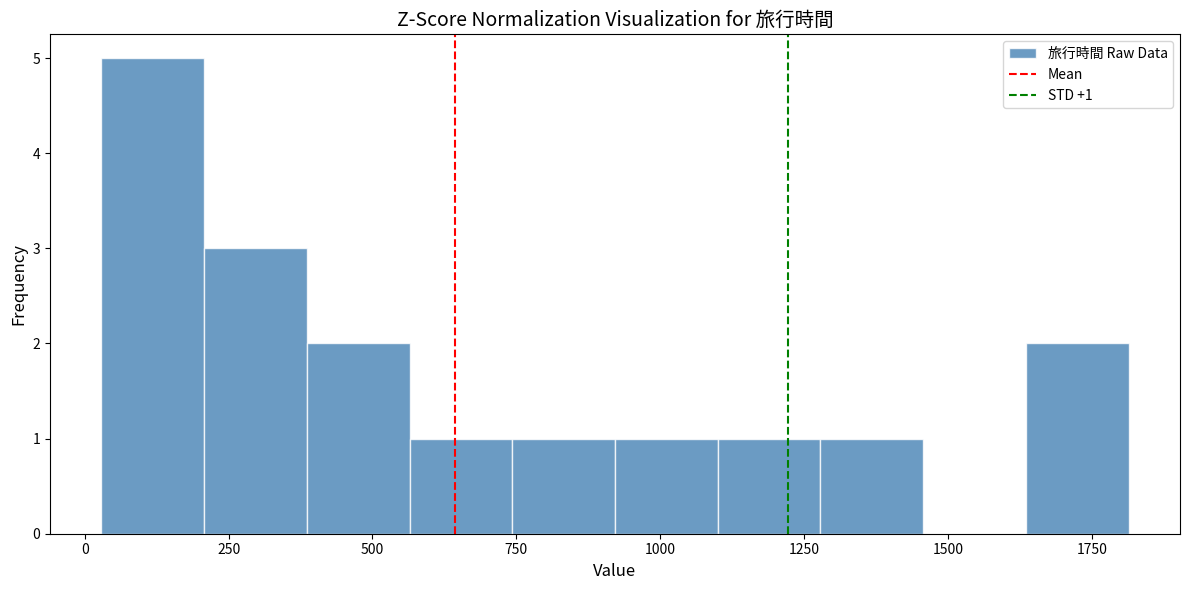

Around what value on the x-axis is the tallest bar? Give the approximate position of its centre, as read against the axis.

100